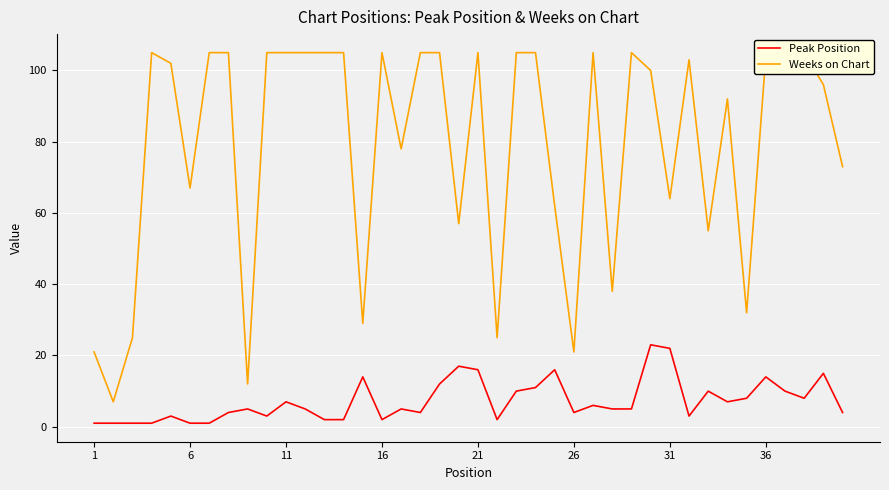

Is it true that Peak Position equals 1 at 6?

True